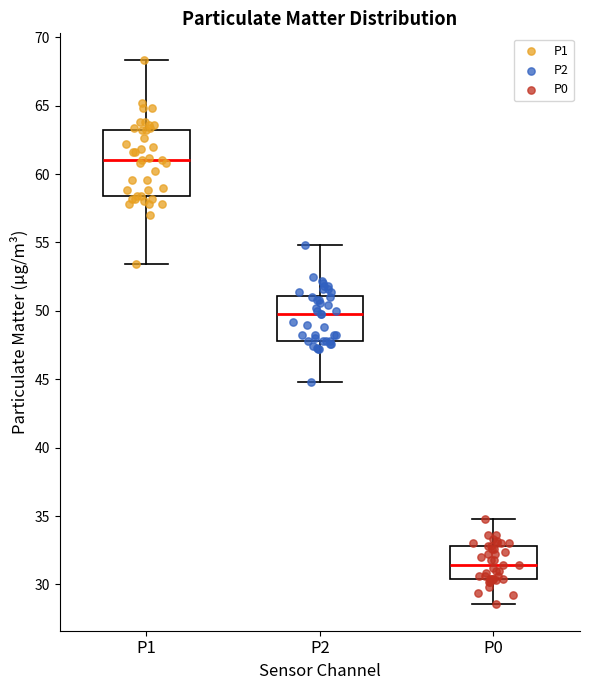

Reading left to right, read every box against the y-axis: the position of its median line, the range the box covers, and the ends of its whiskers. The values are not printed on the chart, so give them approximately, as read against the axis.

P1: median 61.0, box 58.5 to 63.5, whiskers 53.5 to 68.5
P2: median 50.0, box 48.0 to 51.0, whiskers 45.0 to 55.0
P0: median 31.5, box 30.5 to 33.0, whiskers 28.5 to 35.0